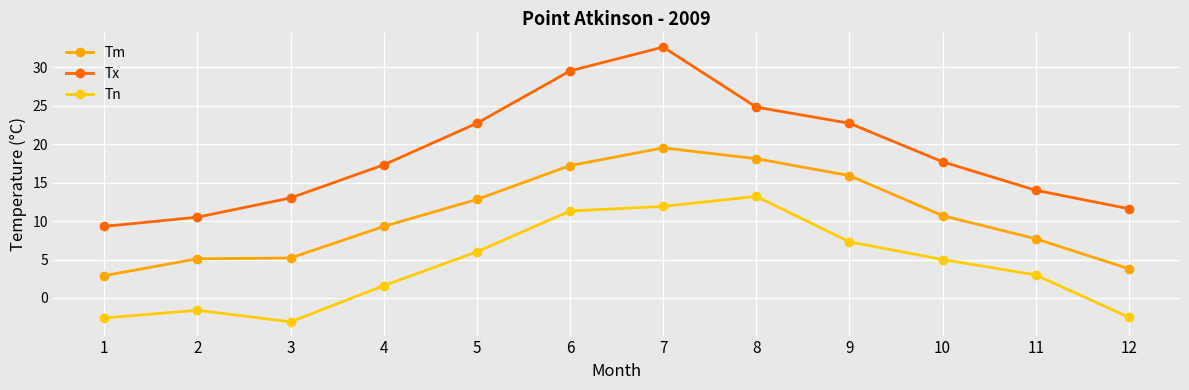

Which series has the largest range (max minus min)?

Tx